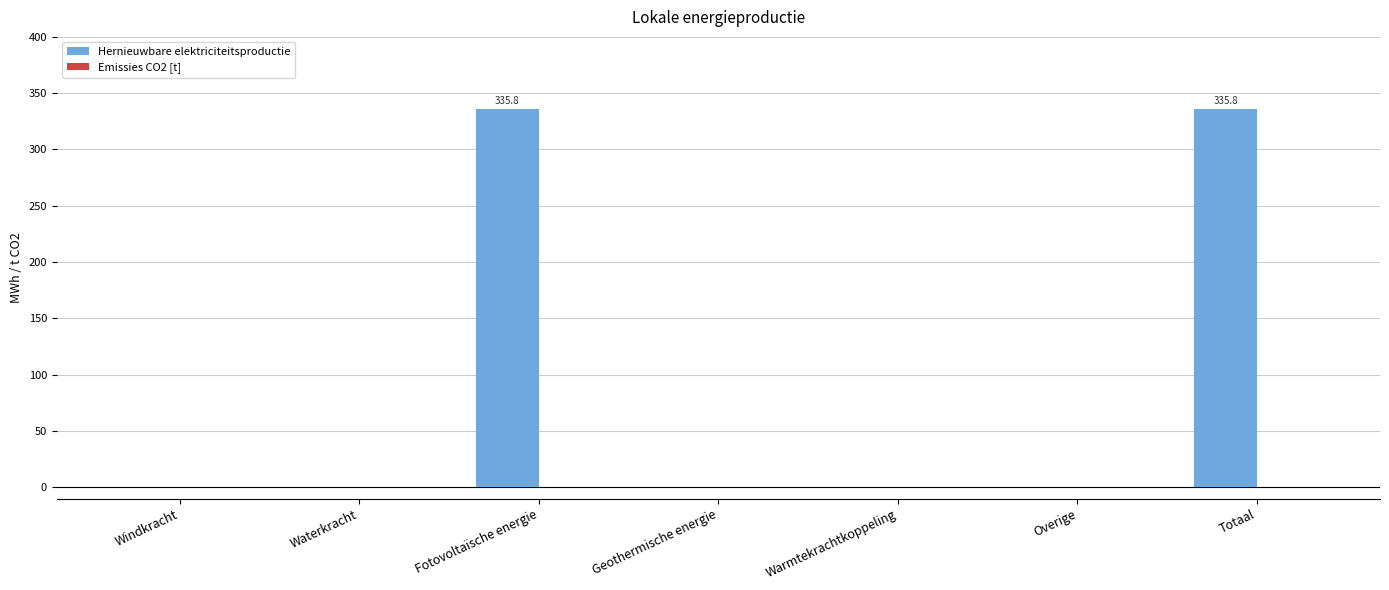

How many data points does each series have?

7